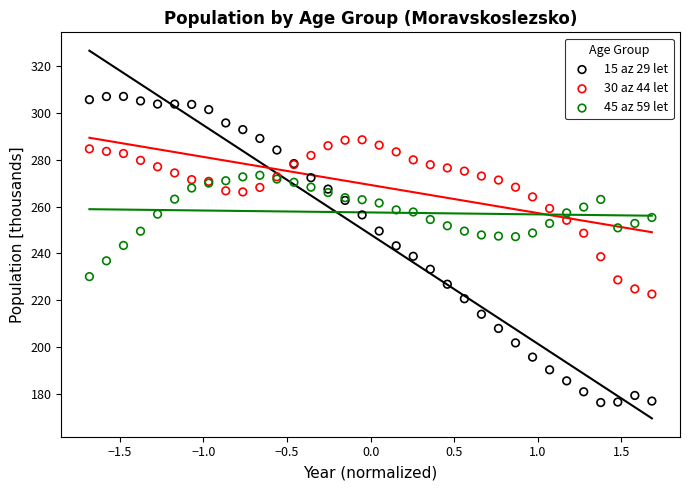

Which series has the widest spread of Y values?

15 az 29 let